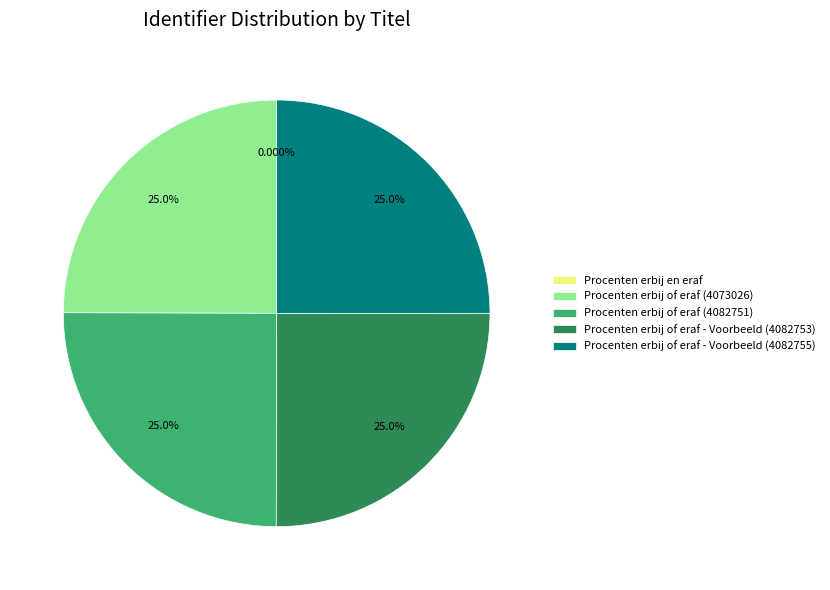

Does Procenten erbij of eraf - Voorbeeld (4082753) represent more than half of the total?

No